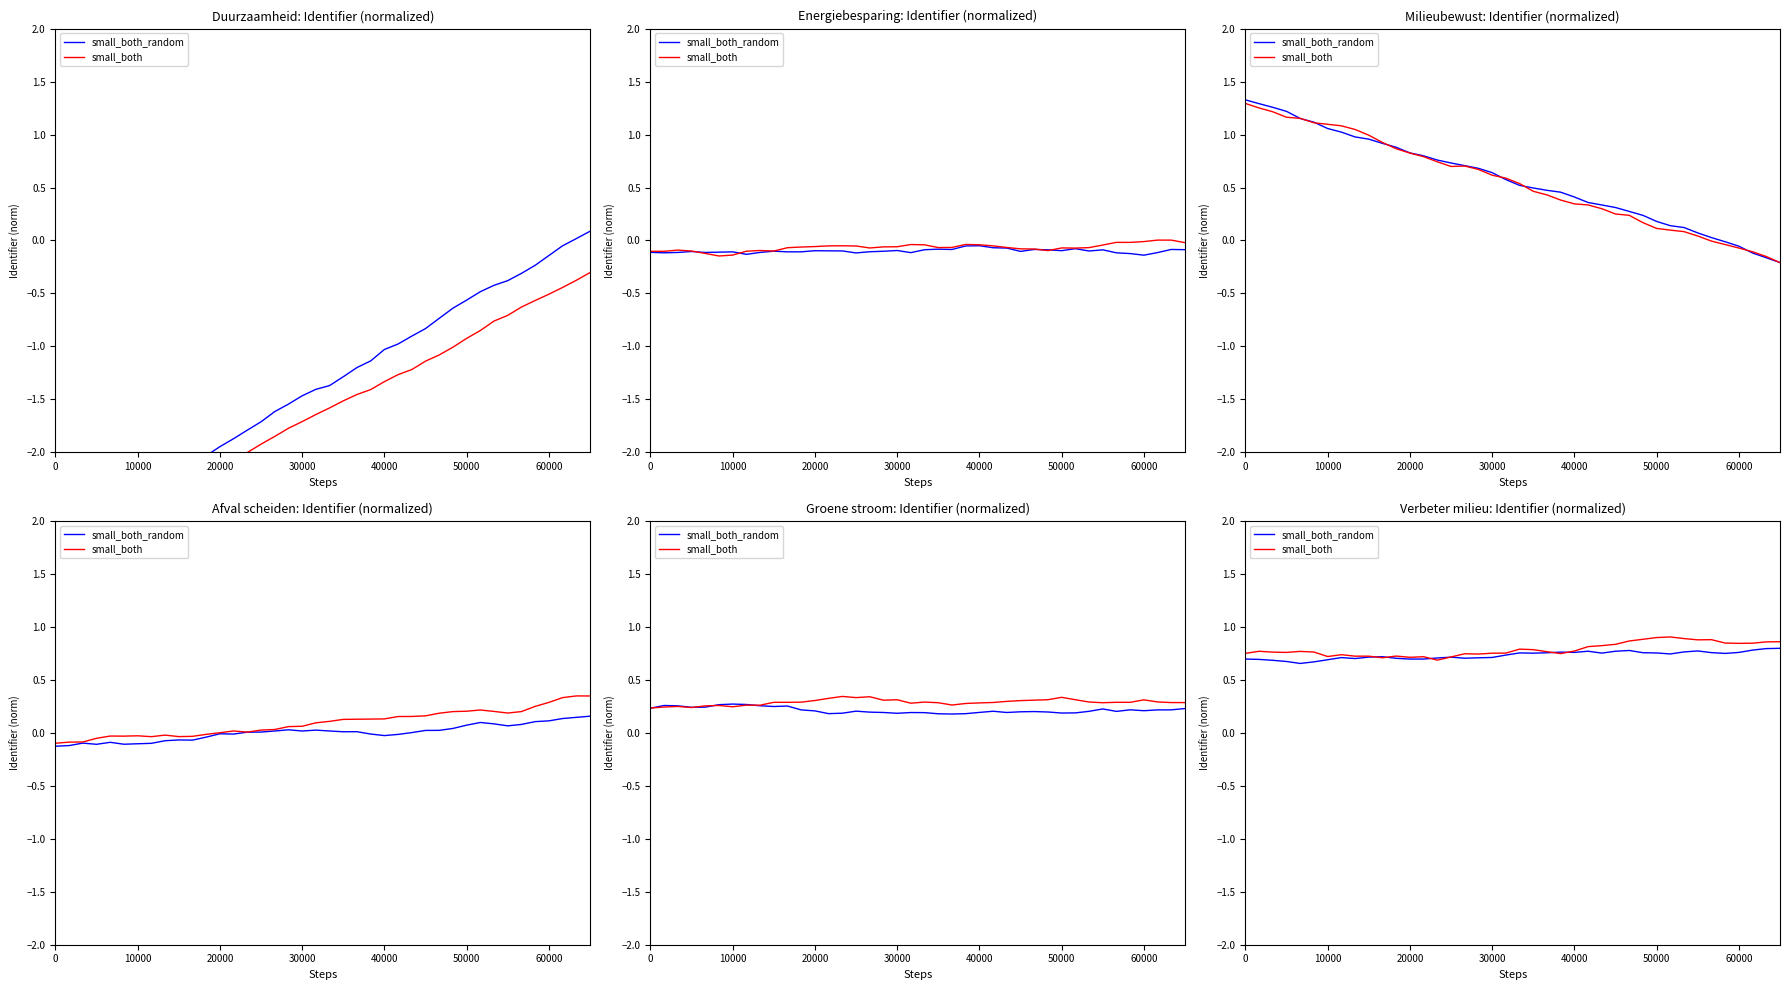

What is the sum of the small_both_random values at 11 and 13?

1.4